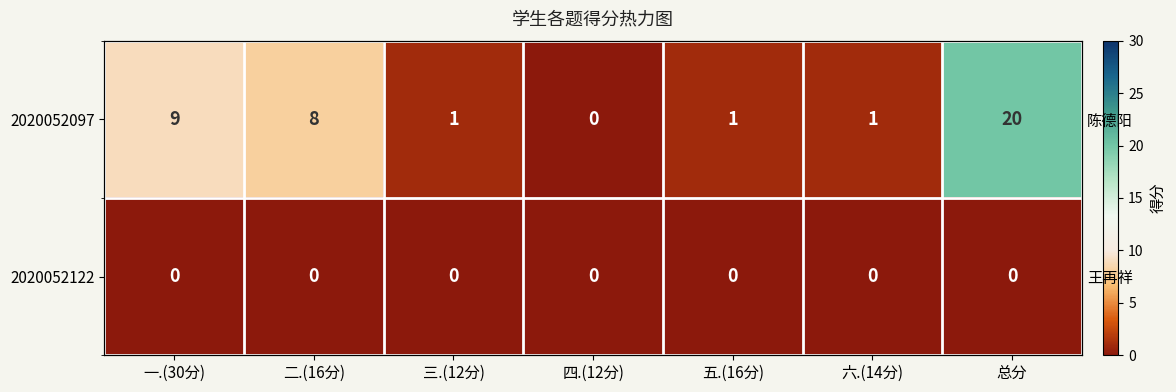

Which series changed the most between 四.(12分) and 总分?

2020052097